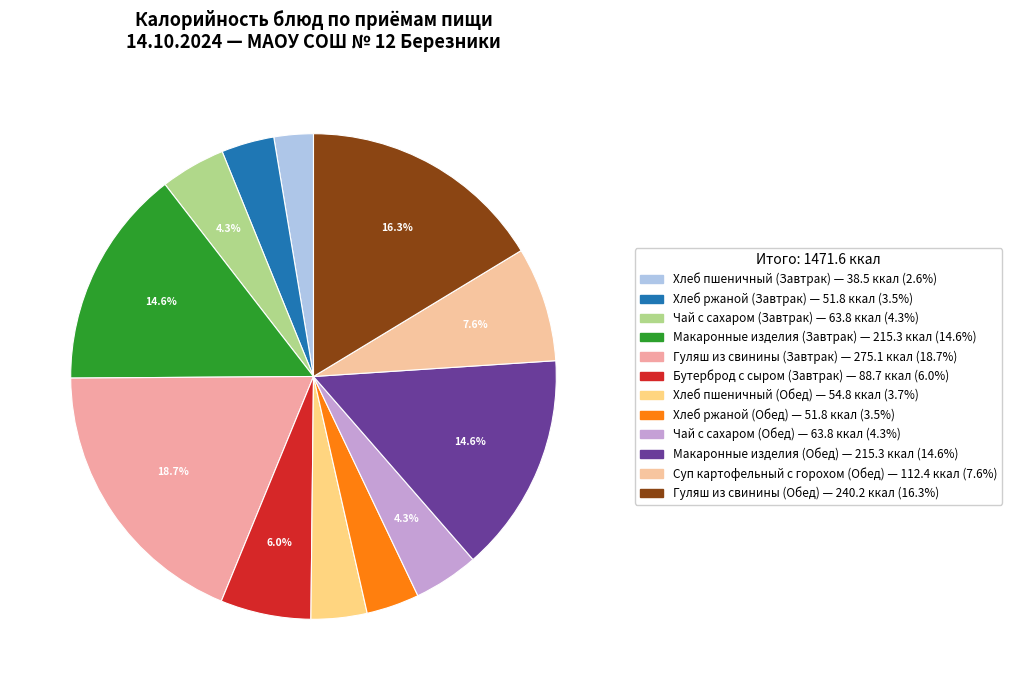

How many slices are in this pie chart?

12